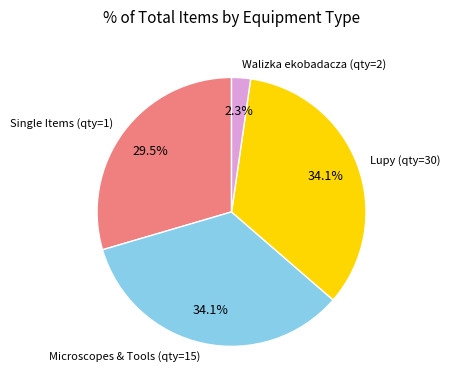

Which slice is the smallest?

Walizka ekobadacza (qty=2)